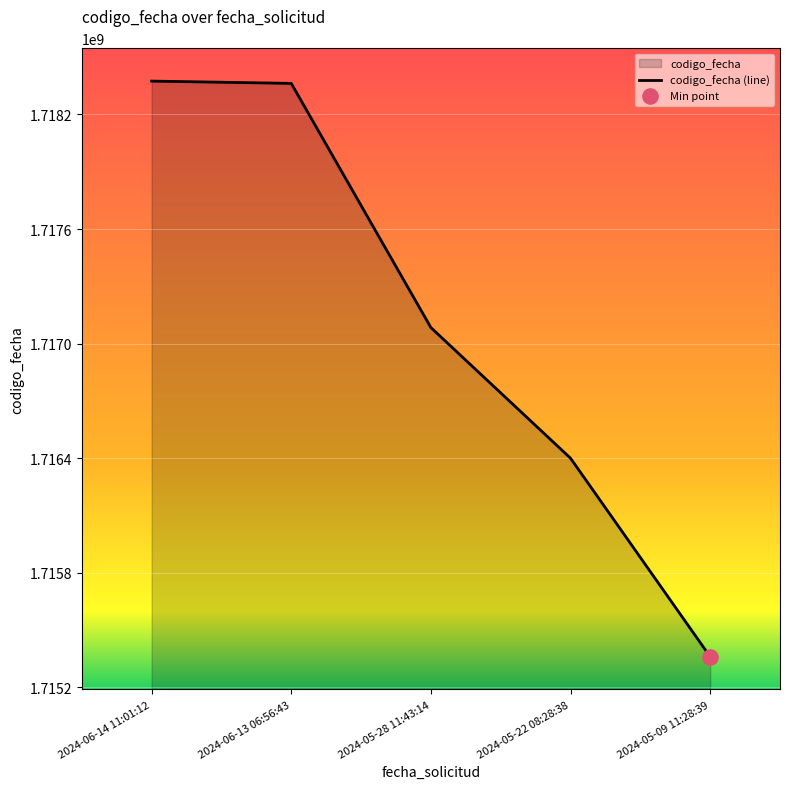

Between 2024-05-09 11:28:39 and 2024-06-14 11:01:12, which is larger?

2024-06-14 11:01:12